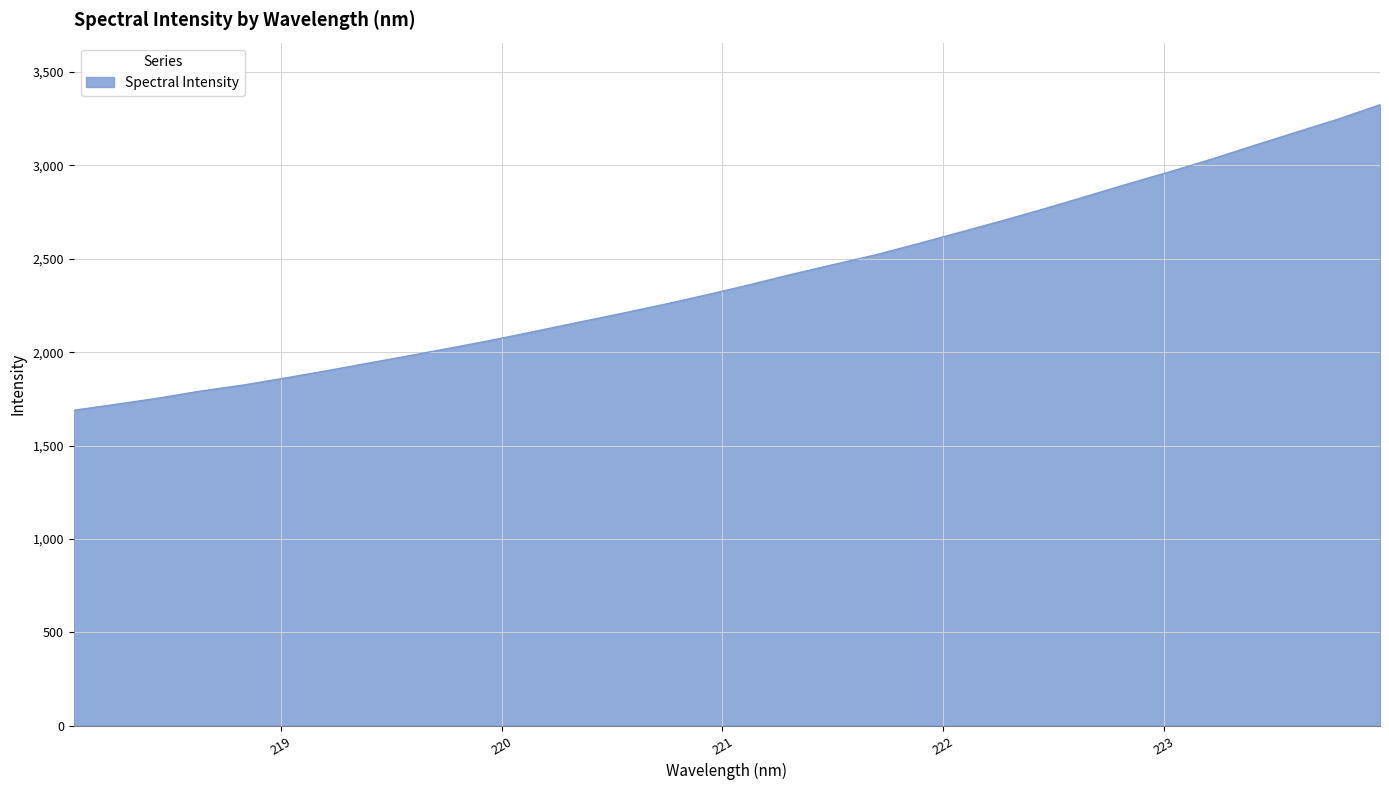

What is the maximum value shown in the chart?

3325.2